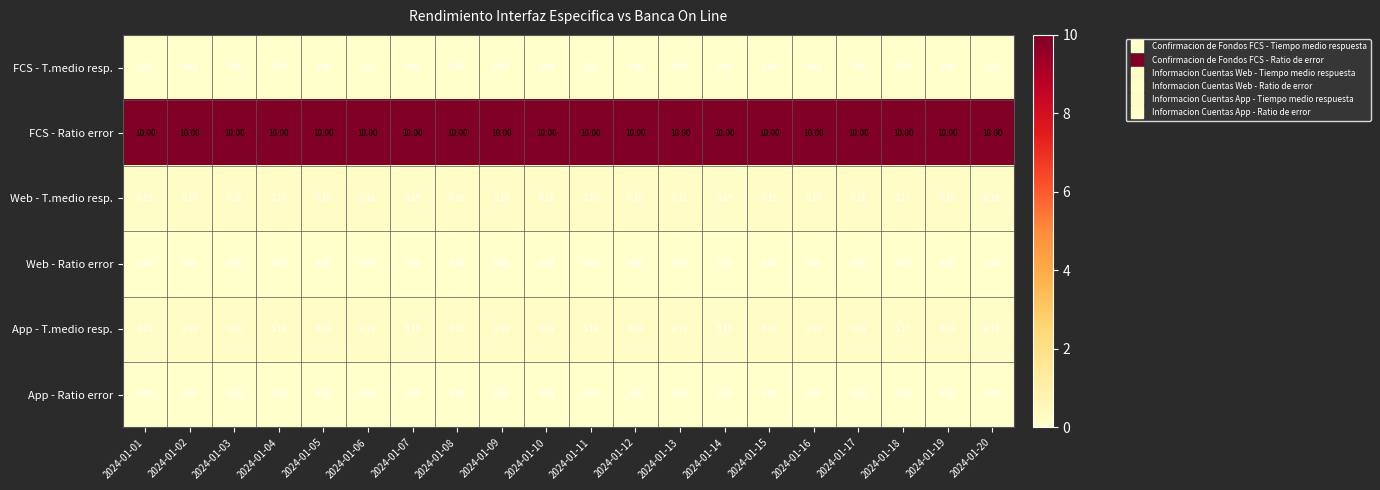

Is the value of FCS - T.medio resp. at 2024-01-08 greater than the value of FCS - Ratio error at 2024-01-03?

No